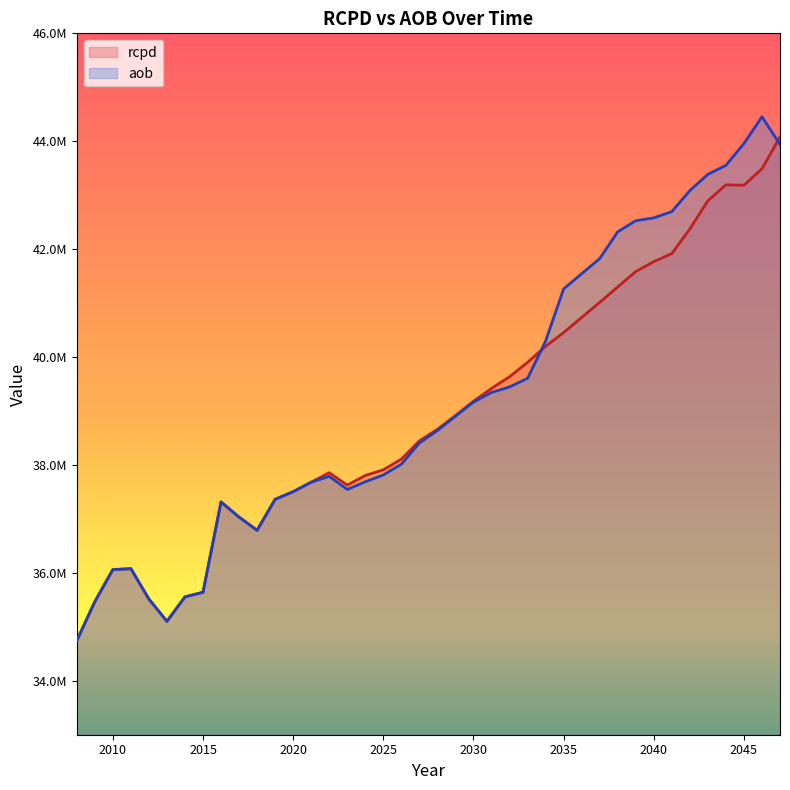

What is the spread (max minus min) of values at 2026?

93354.7